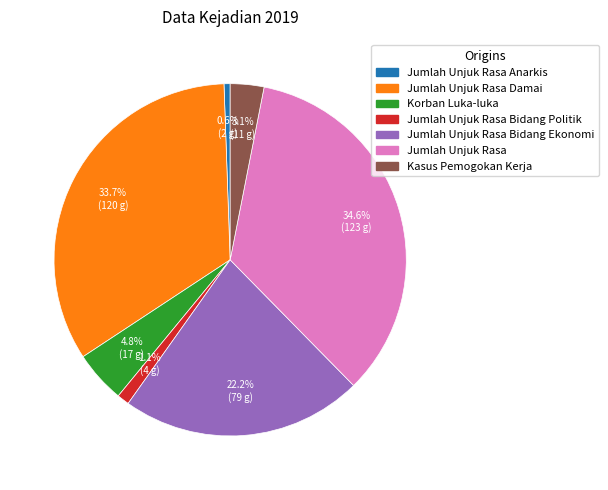

Is there any slice that represents more than half of the pie?

No